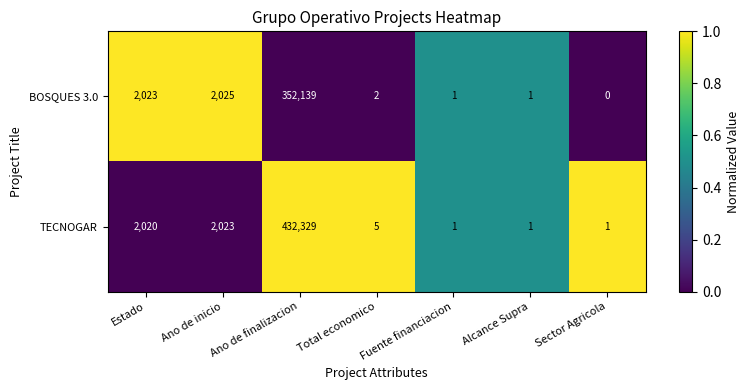

Is it true that BOSQUES 3.0 equals 1 at Fuente financiacion?

True